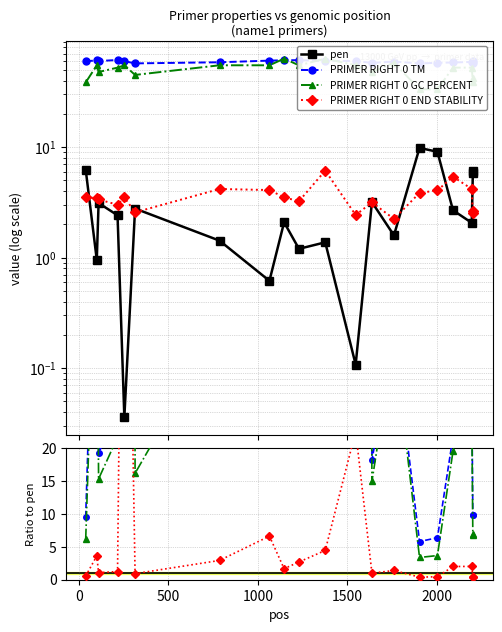

True or false: PRIMER RIGHT 0 GC PERCENT and PRIMER RIGHT 0 END STABILITY intersect in this chart.

False